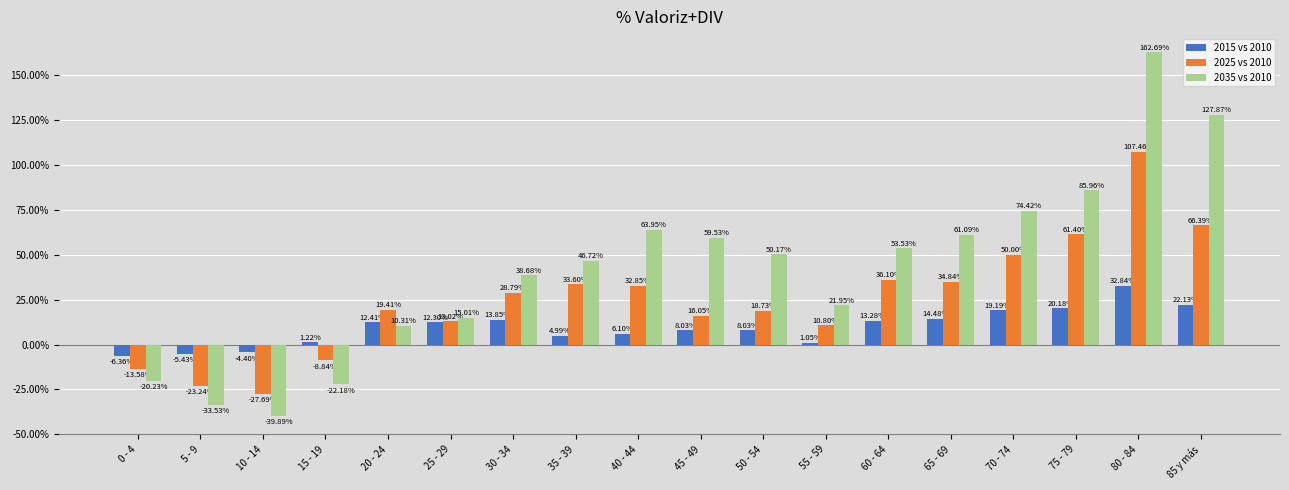

Are the bars grouped side by side (vs. stacked)?

Yes